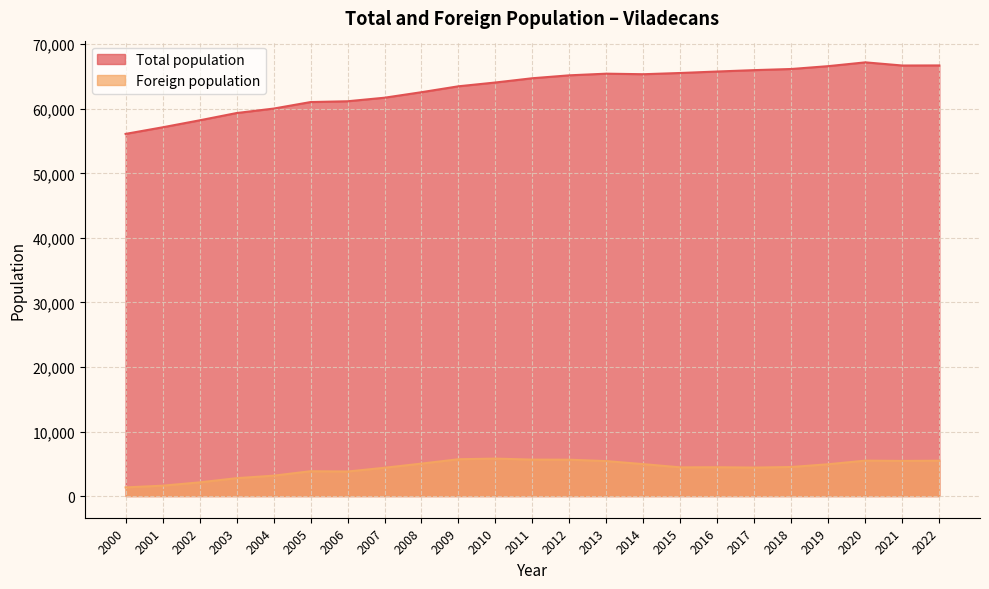

How many lines are shown in the chart?

2